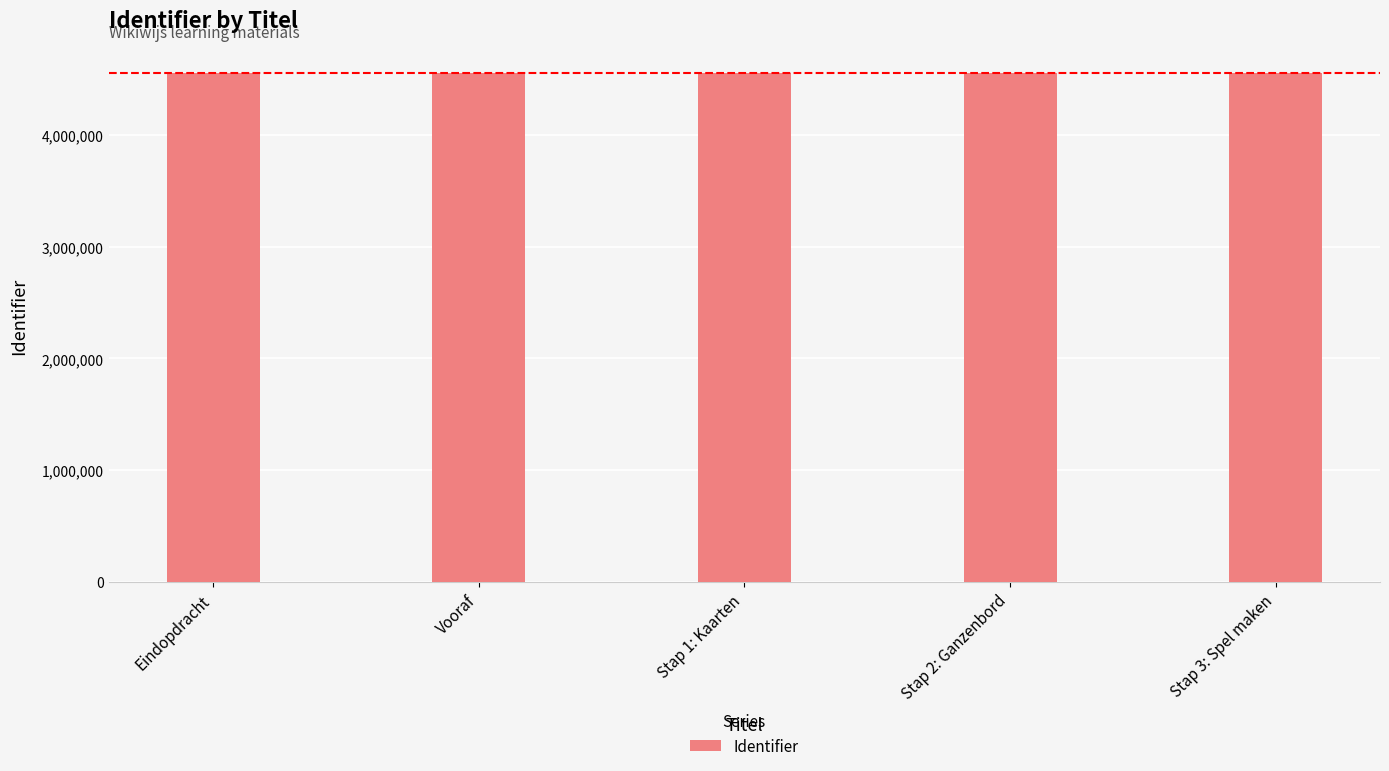

Is it true that the value at Stap 1: Kaarten is 4550370?

True